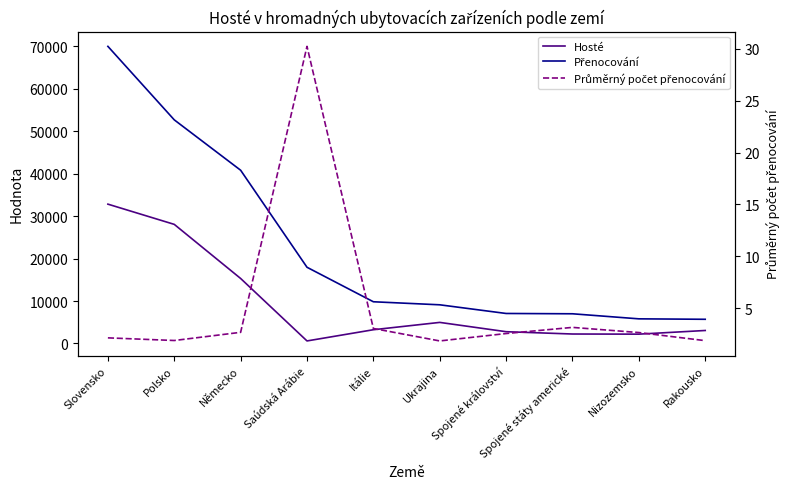

True or false: Hosté and Přenocování cross at least once.

False